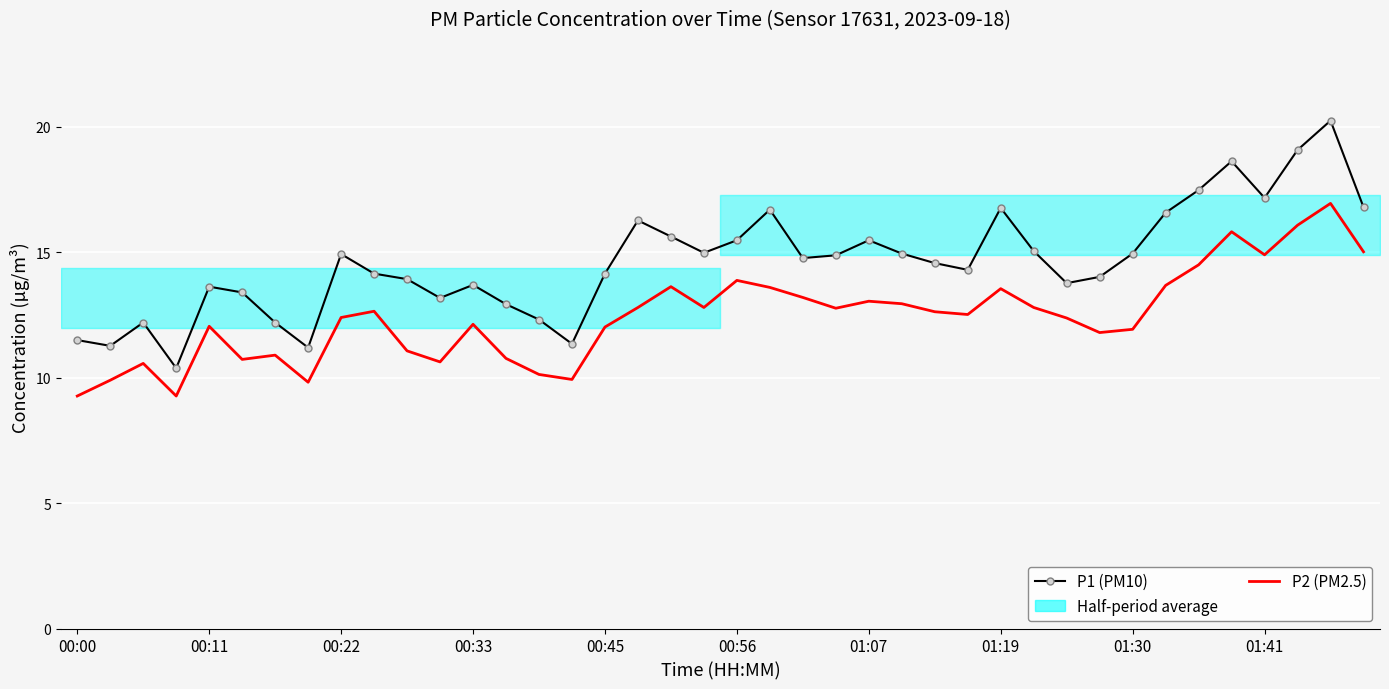

What is the approximate value of P1 (PM10) at 37?

19.1